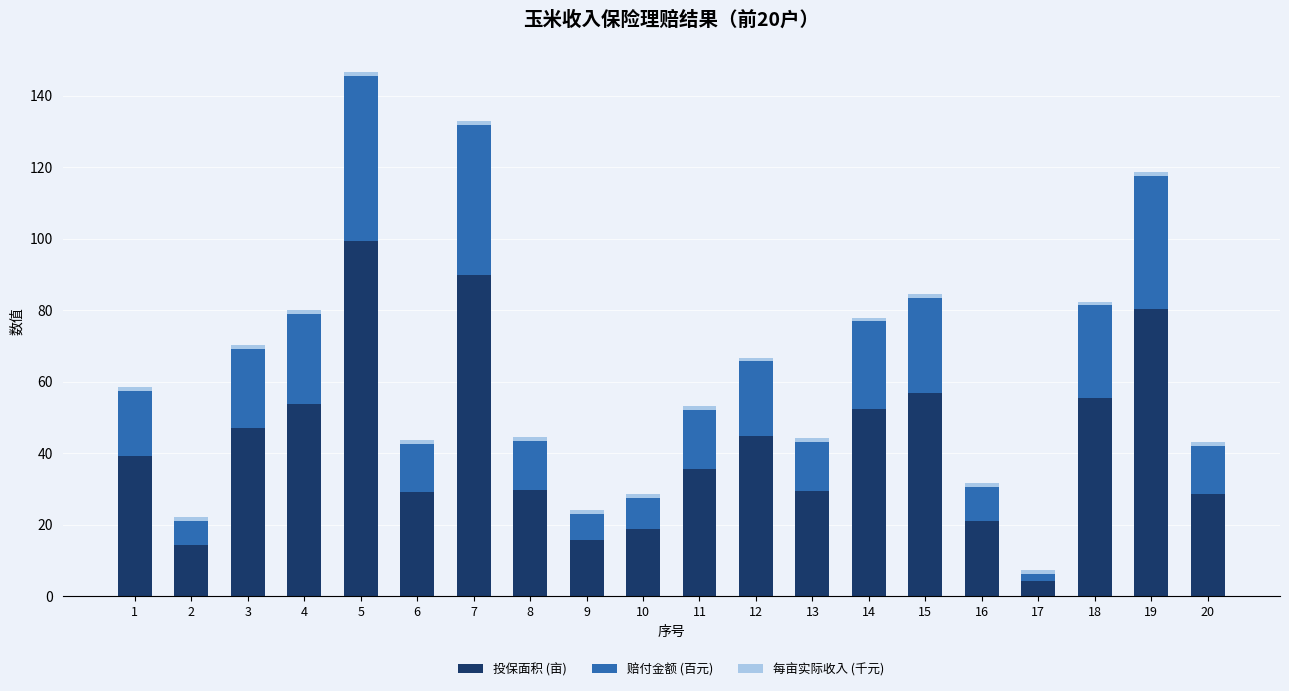

Which category has the highest value in the 投保面积 (亩) series?

5